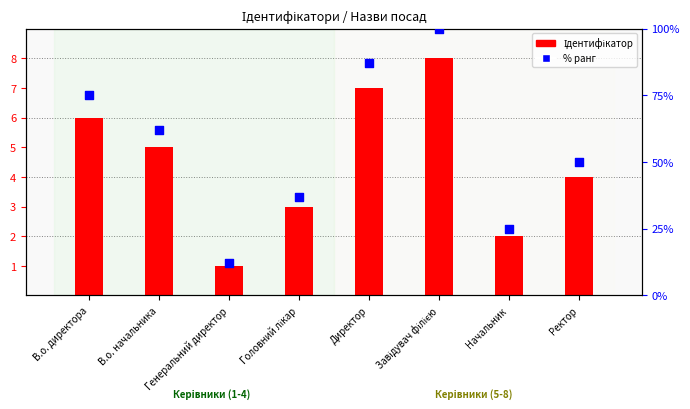

Which series contains the lowest Y value?

Ідентифікатор